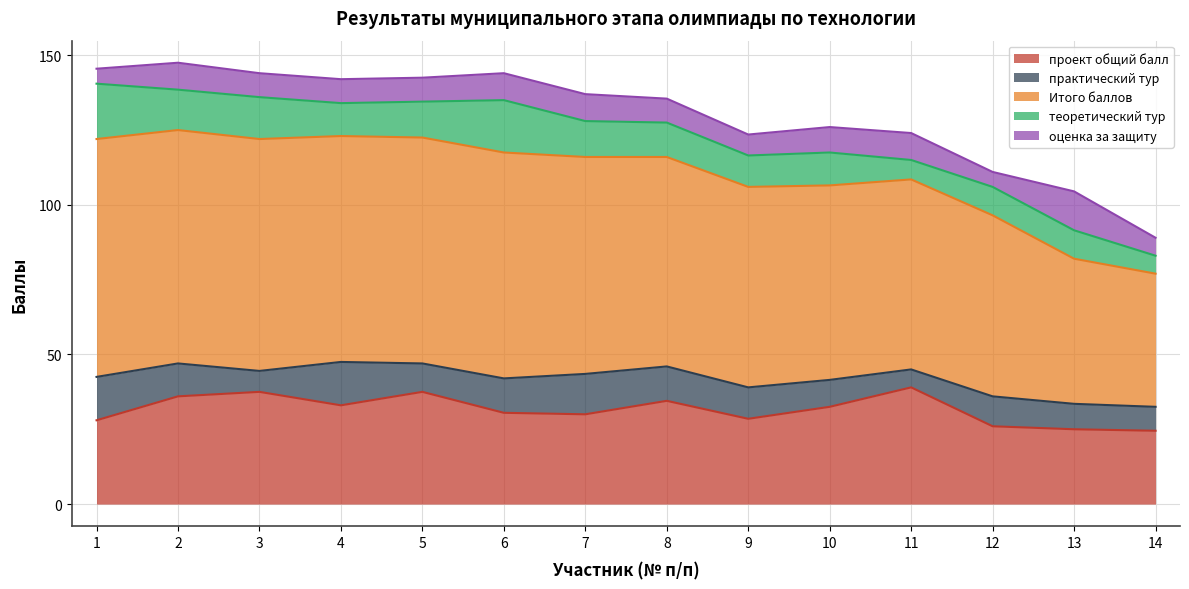

List the series in order of their peak value, lowest first.

оценка за защиту, практический тур, теоретический тур, проект общий балл, Итого баллов